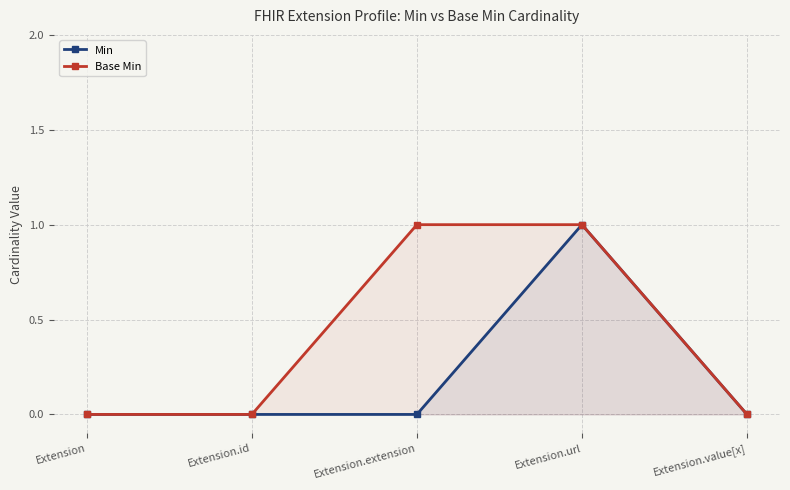

Rank the series at Extension.id from highest to lowest value.

Min, Base Min